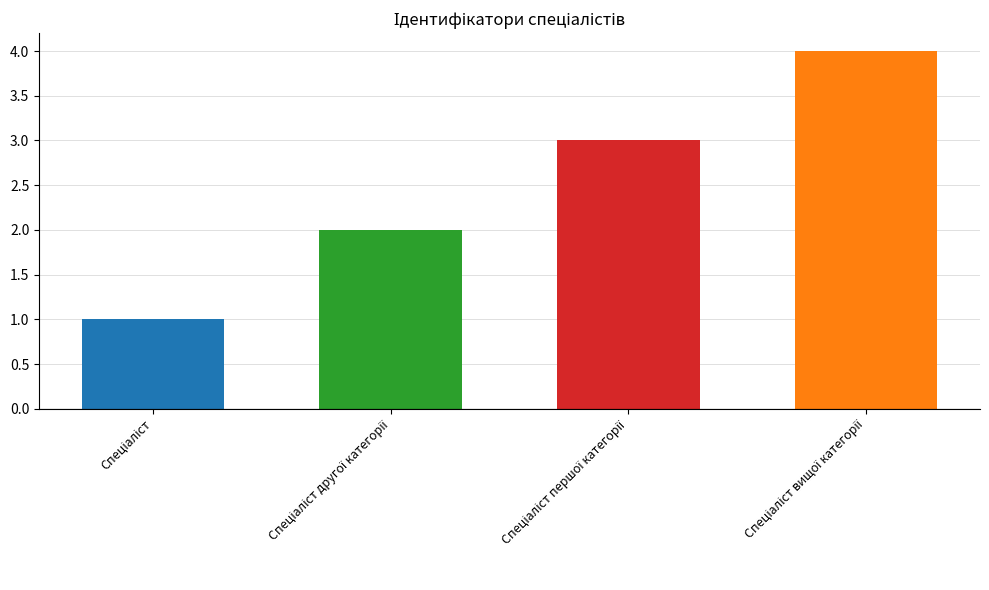

How many bars are there in total?

4